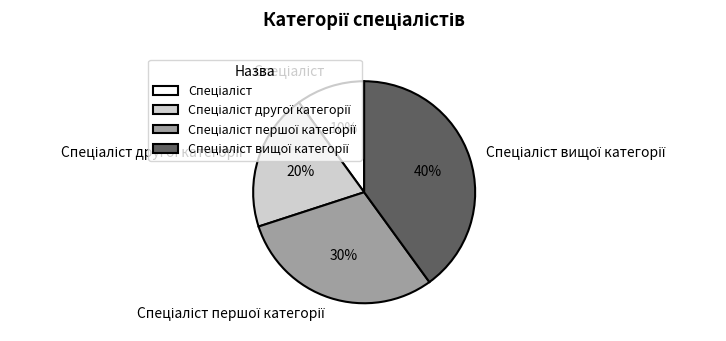

Is there a majority slice in this chart?

No